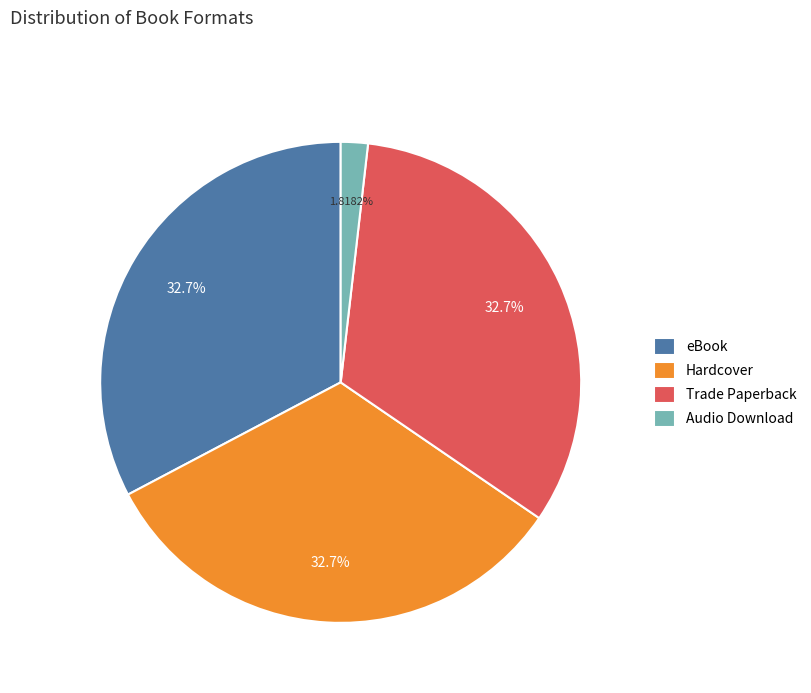

The eBook slice represents 27% of the pie. True or false?

False